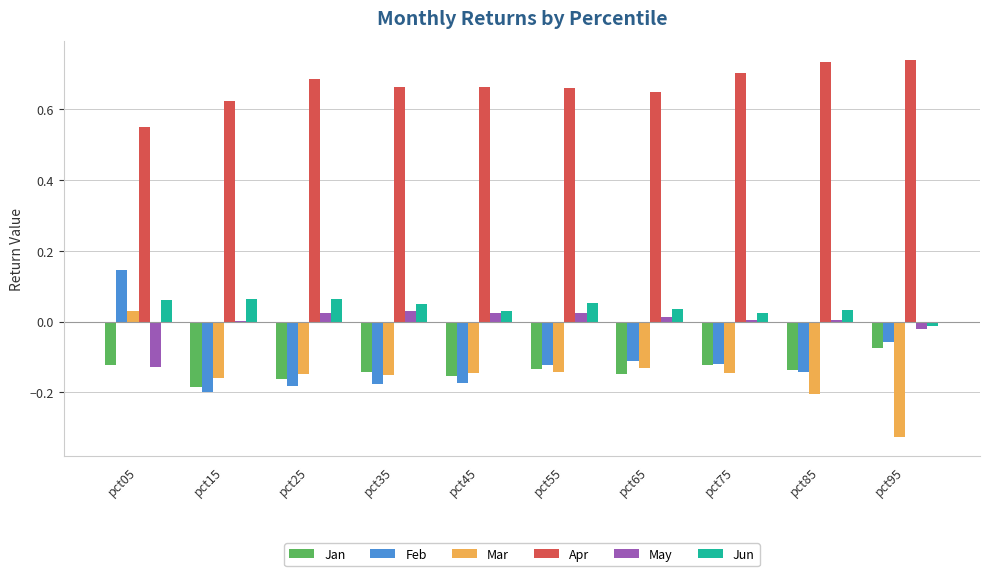

Is it true that Jan equals -0.2 at pct25?

True